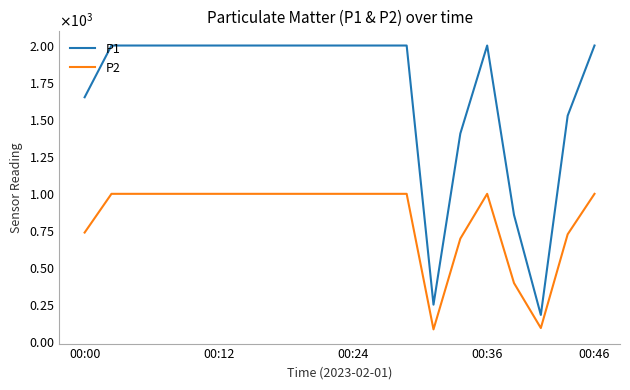

What are all the series names shown in the legend?

P1, P2